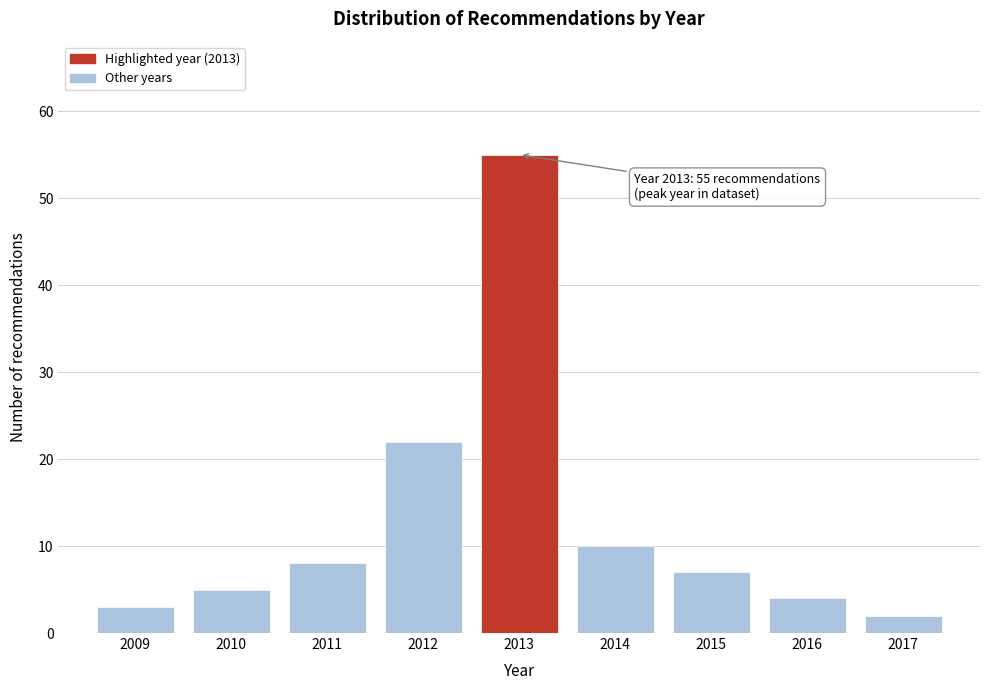

Reading left to right, what are all the values shown in this chart?

2009=3	2010=5	2011=8	2012=22	2013=55	2014=10	2015=7	2016=4	2017=2